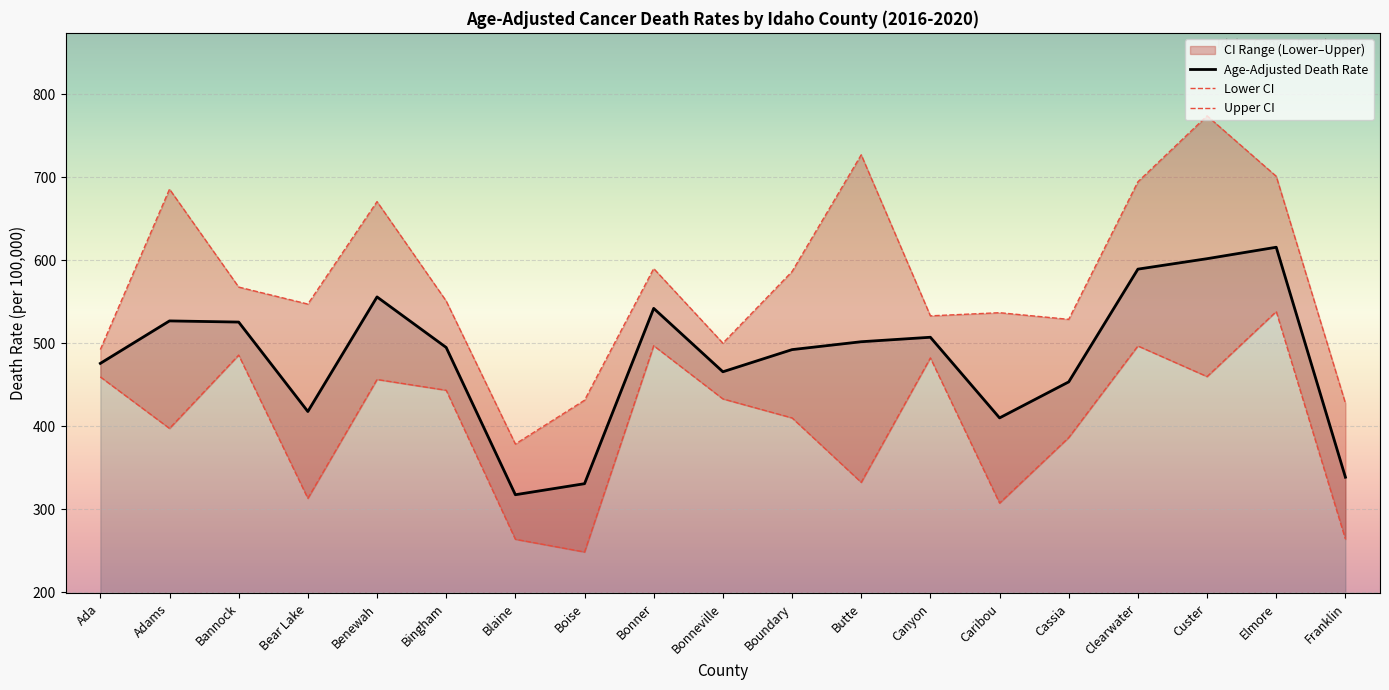

The value of Lower CI at Canyon is 482.4. True or false?

True